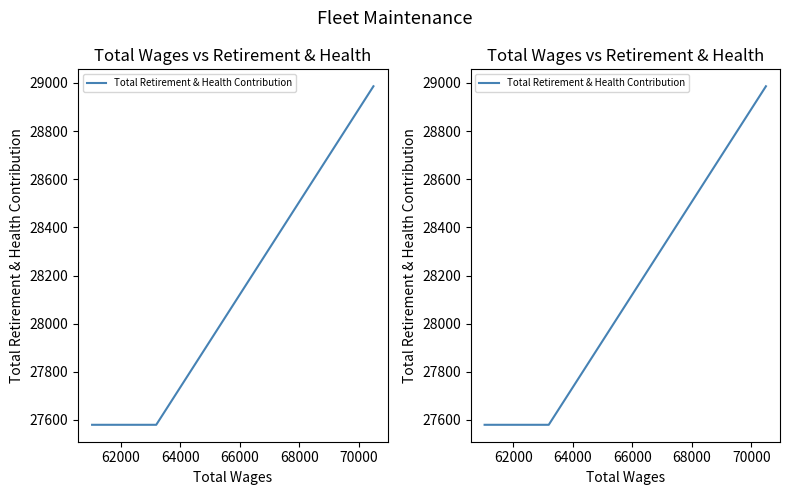

The chart shows a value of 47934 at 64000. True or false?

False